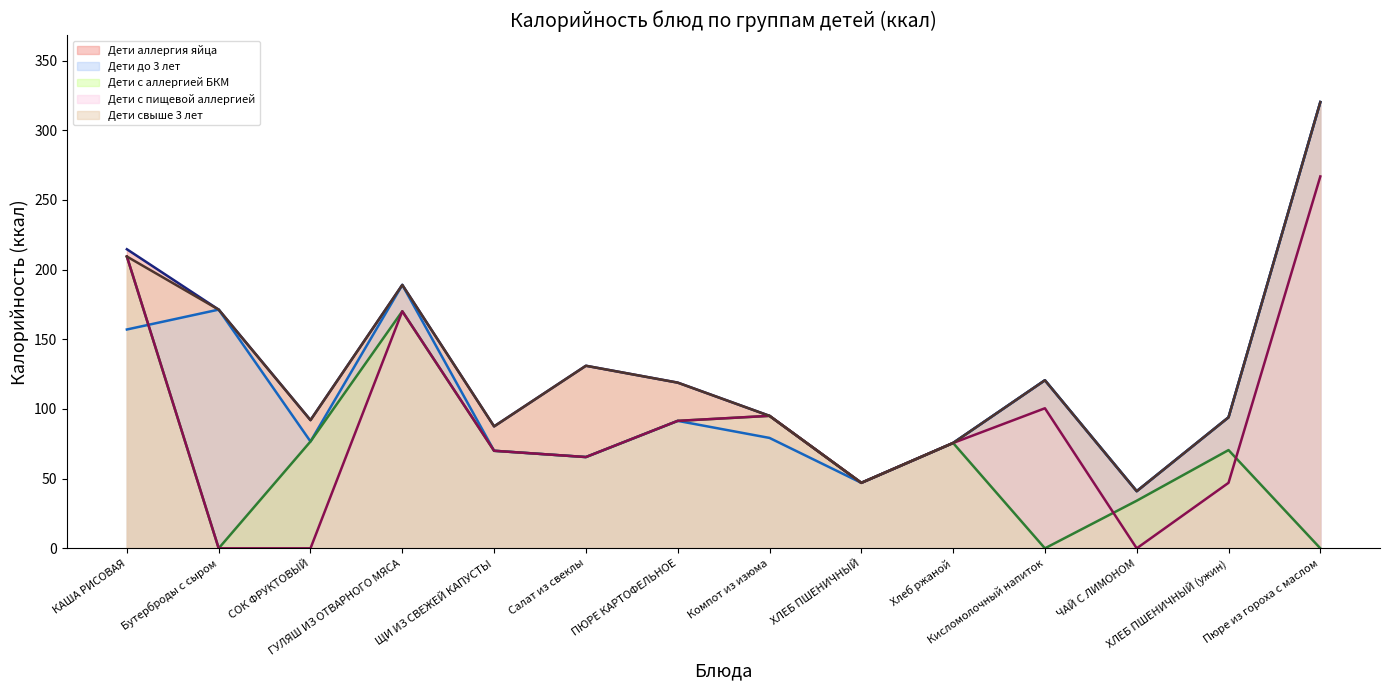

Between ХЛЕБ ПШЕНИЧНЫЙ and ЩИ ИЗ СВЕЖЕЙ КАПУСТЫ, which is larger?

ЩИ ИЗ СВЕЖЕЙ КАПУСТЫ